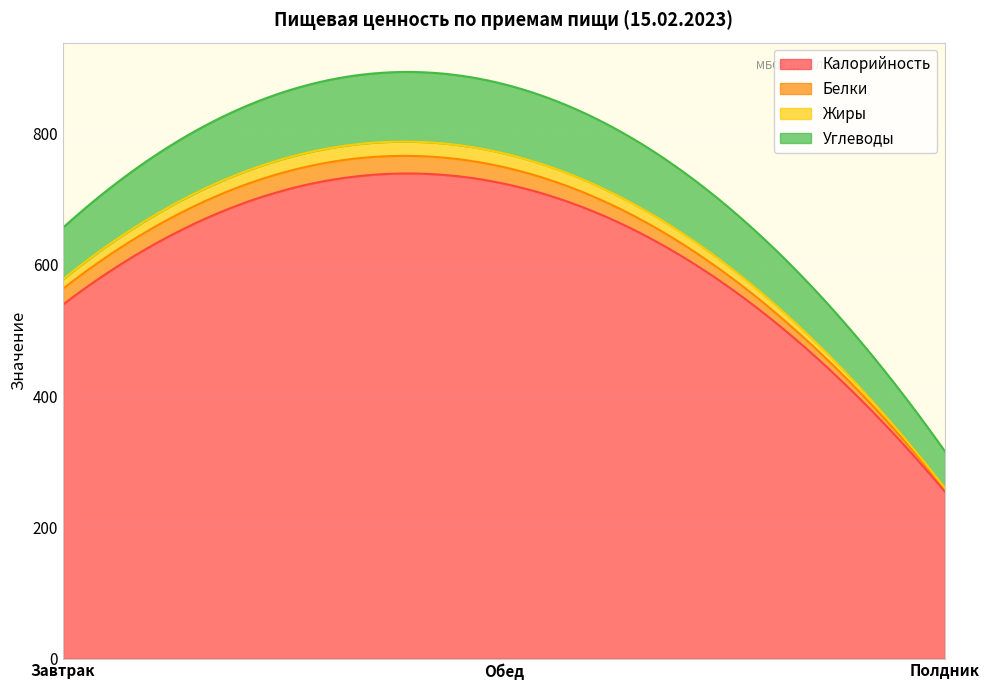

Where does the Углеводы series first go above 78?

Завтрак